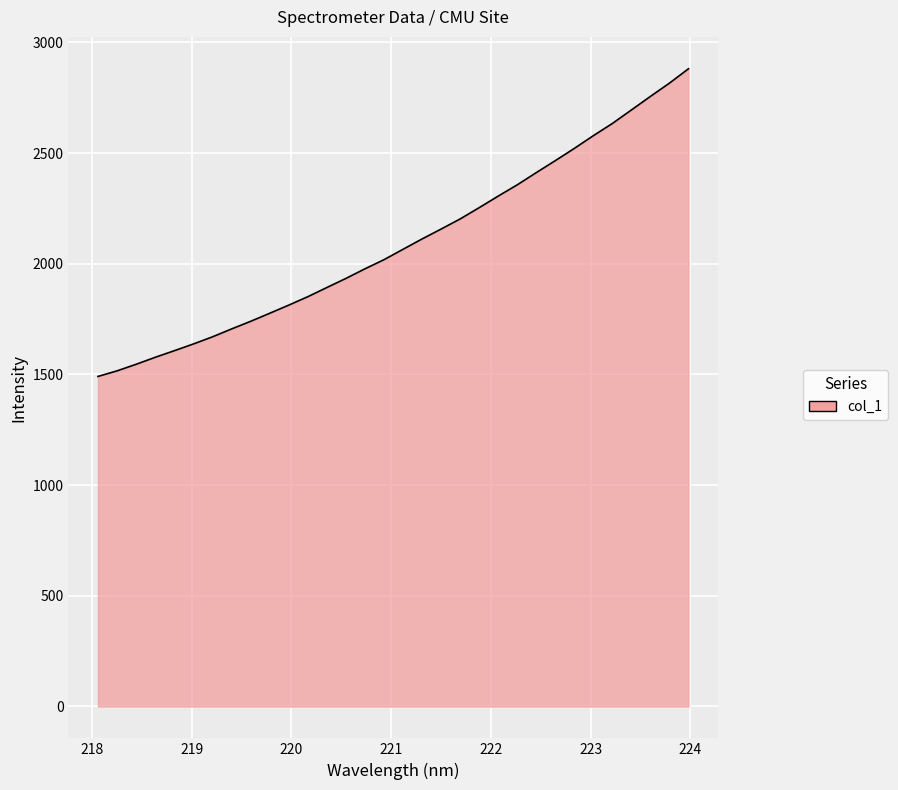

What is the difference between the maximum and minimum values?

1389.8